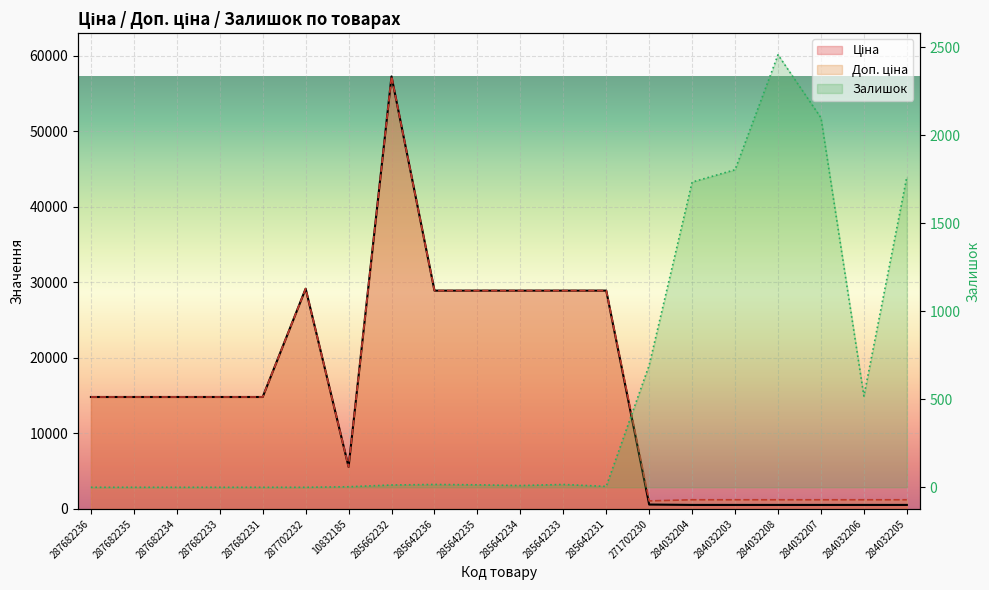

How many interior local peaks does the Доп. ціна series have?

2